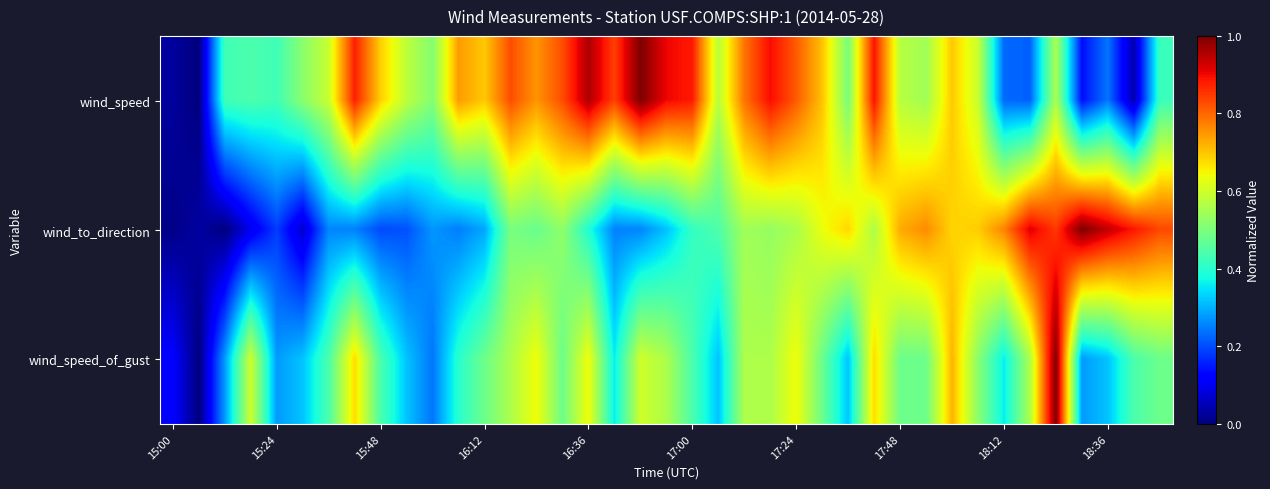

List the series in order of their peak value, highest first.

wind_speed, wind_to_direction, wind_speed_of_gust